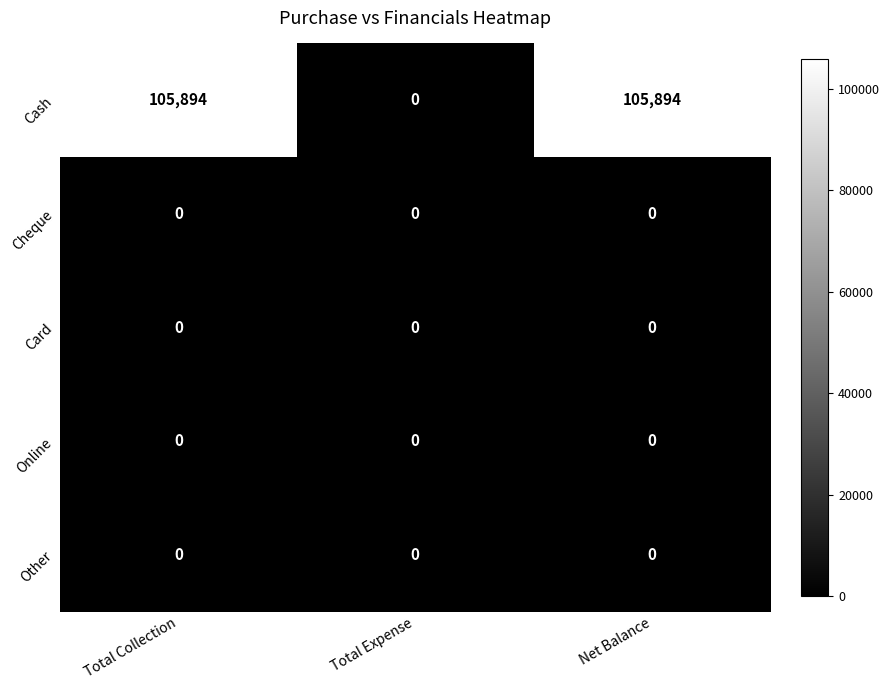

Reading right to left, list all the values displayed in this chart.

Cash: Net Balance=105894	Total Expense=0	Total Collection=105894
Cheque: Net Balance=0	Total Expense=0	Total Collection=0
Card: Net Balance=0	Total Expense=0	Total Collection=0
Online: Net Balance=0	Total Expense=0	Total Collection=0
Other: Net Balance=0	Total Expense=0	Total Collection=0